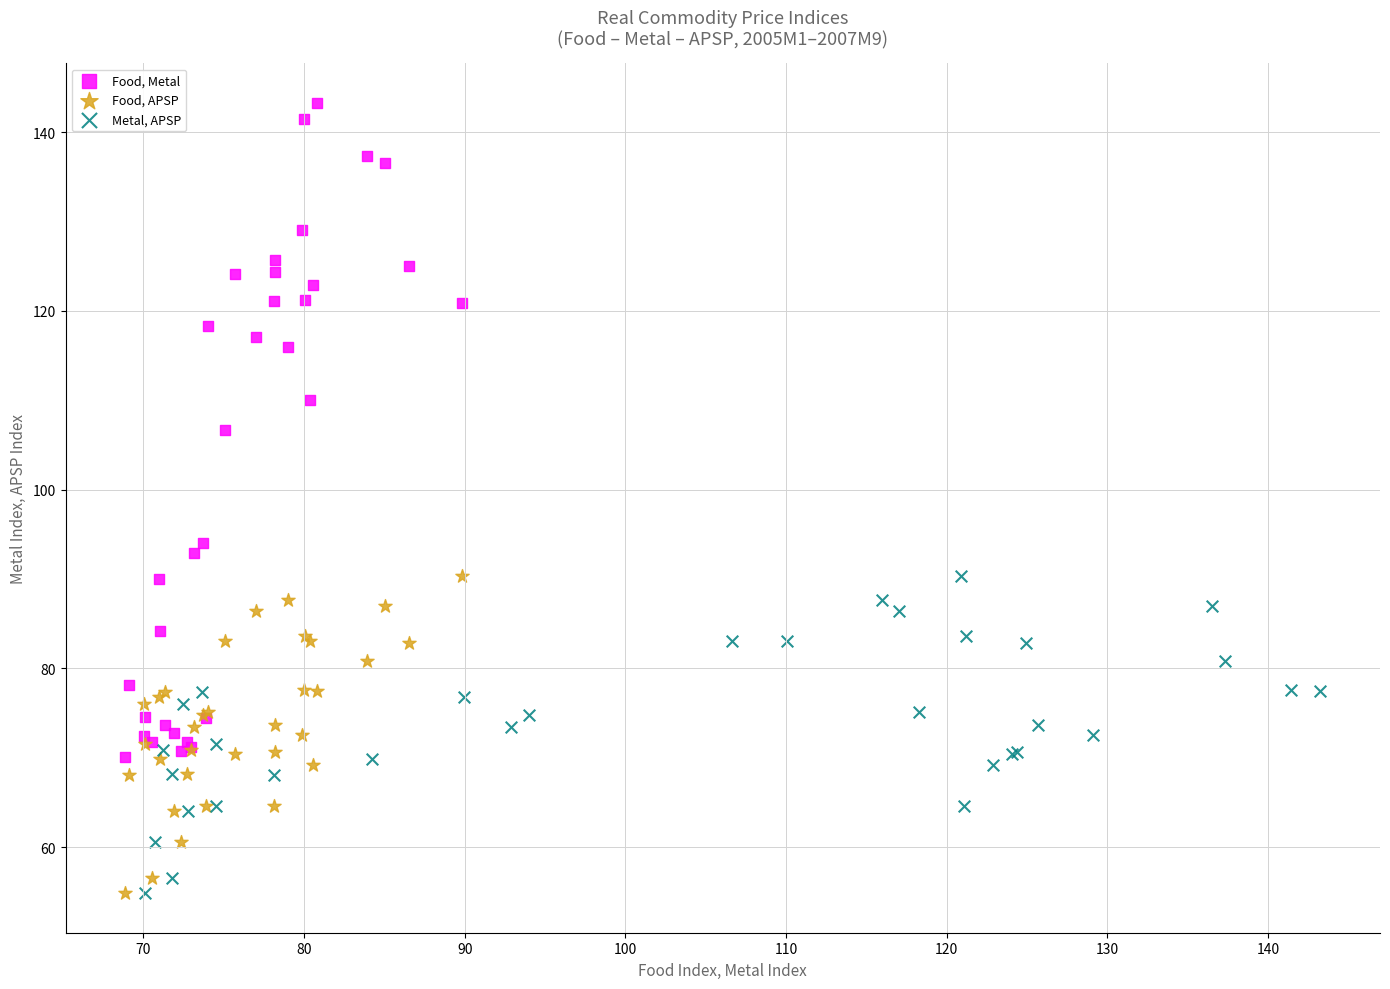

Which series contains the highest Y value?

Food, Metal